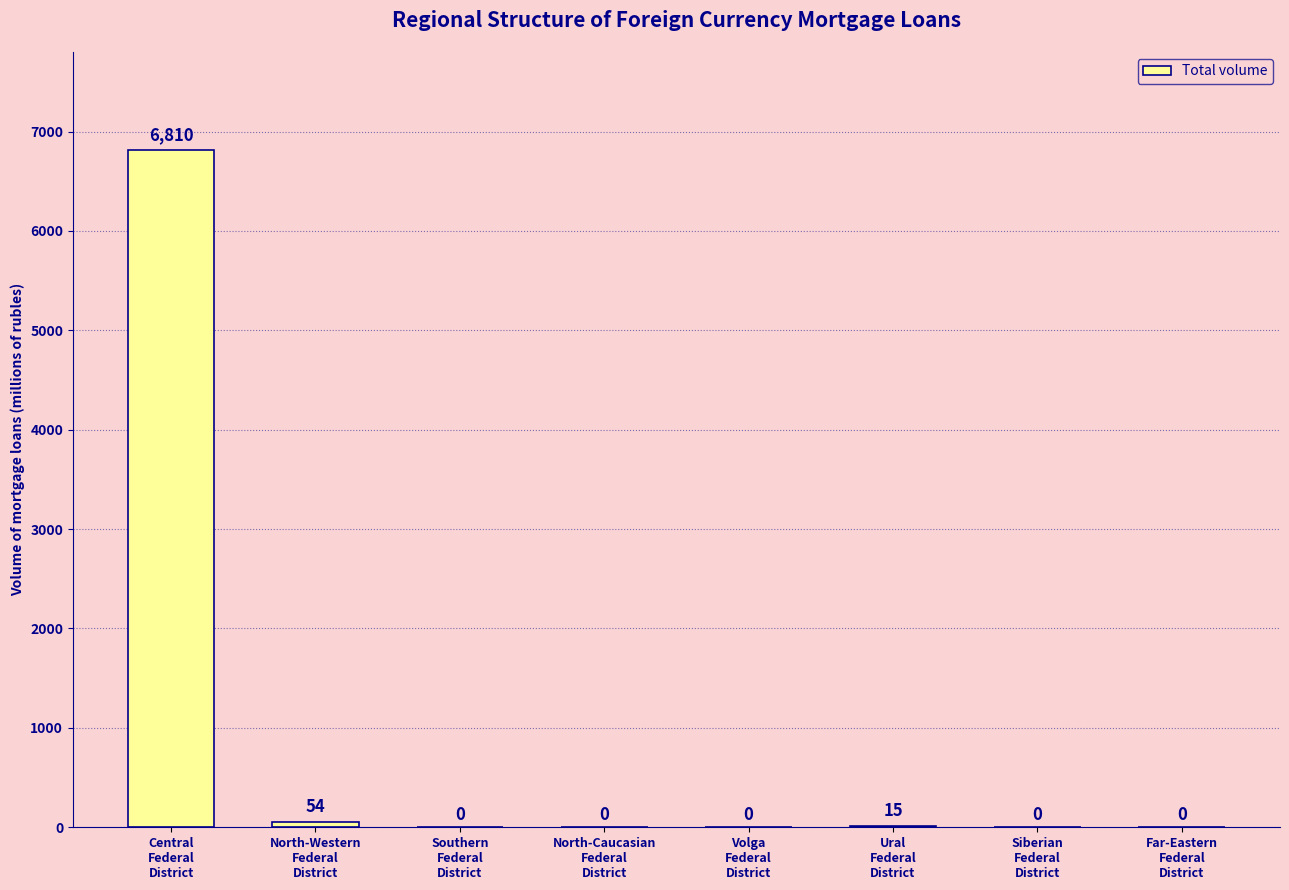

Between North-Western
Federal
District and Siberian
Federal
District, which is larger?

North-Western
Federal
District